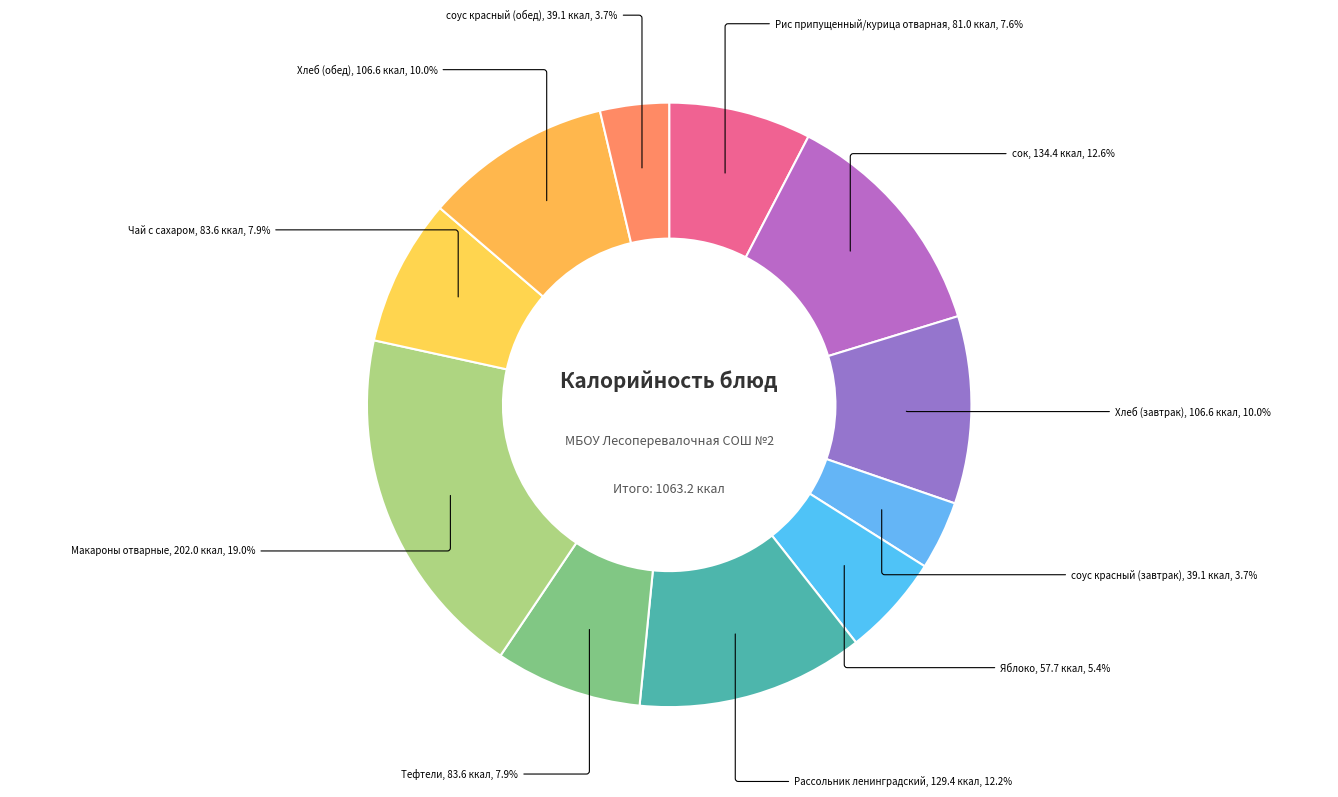

Is there a majority slice in this chart?

No